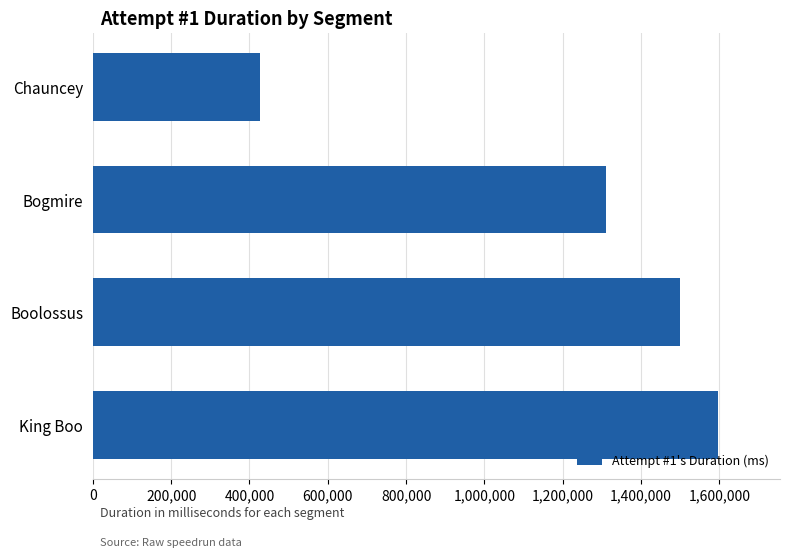

What is the sum of all values?

4833648